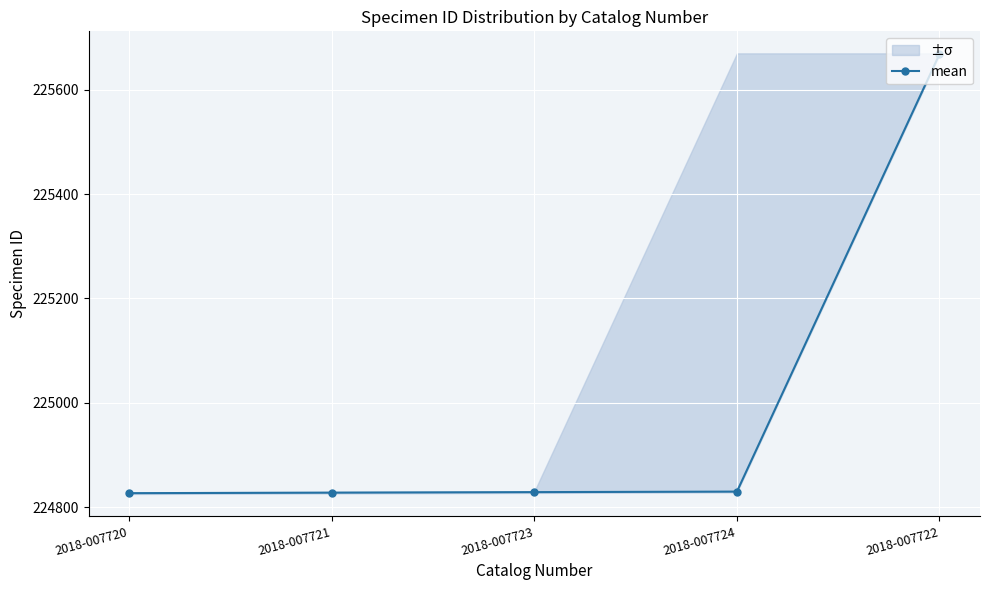

Is it true that the value at 2018-007721 is 224828?

True